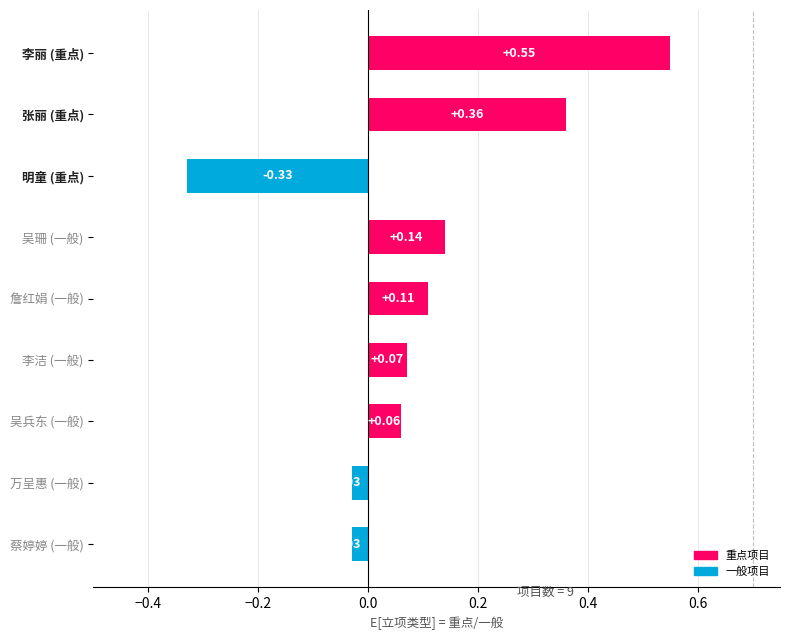

What is the change in value from 明童 (重点) to 吴兵东 (一般)?

+0.4